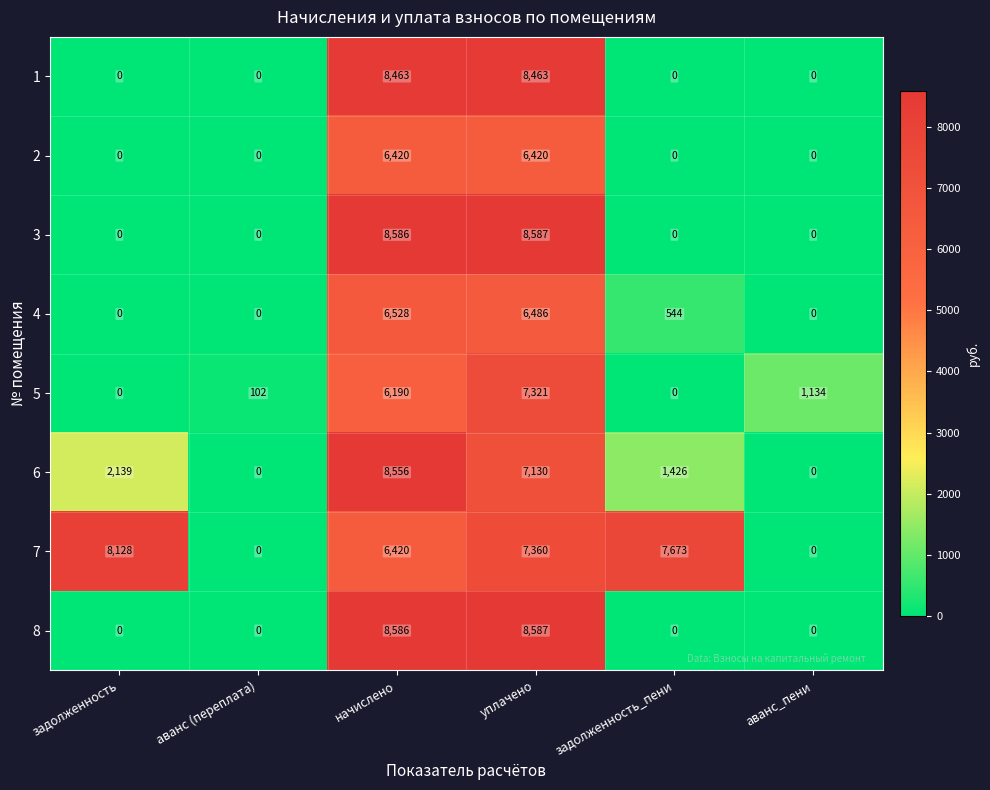

Is it true that 1 equals 13792 at уплачено?

False